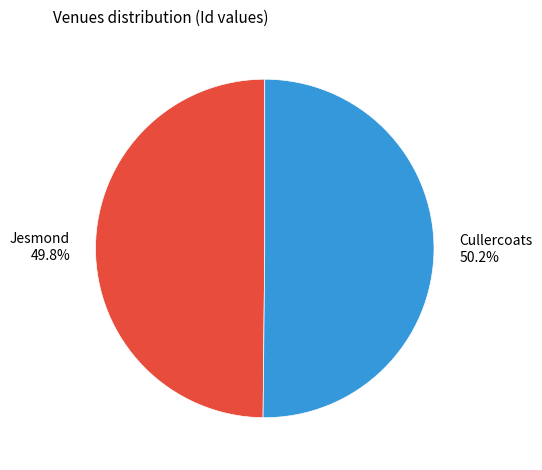

To the nearest percent, what is the combined percentage of Cullercoats and Jesmond?

100%